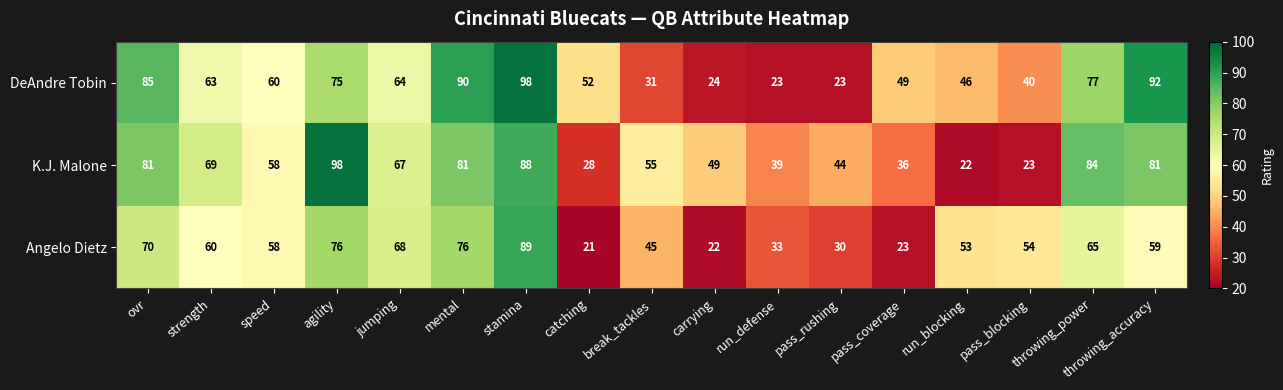

At break_tackles, list the series in order from smallest to largest.

DeAndre Tobin, Angelo Dietz, K.J. Malone